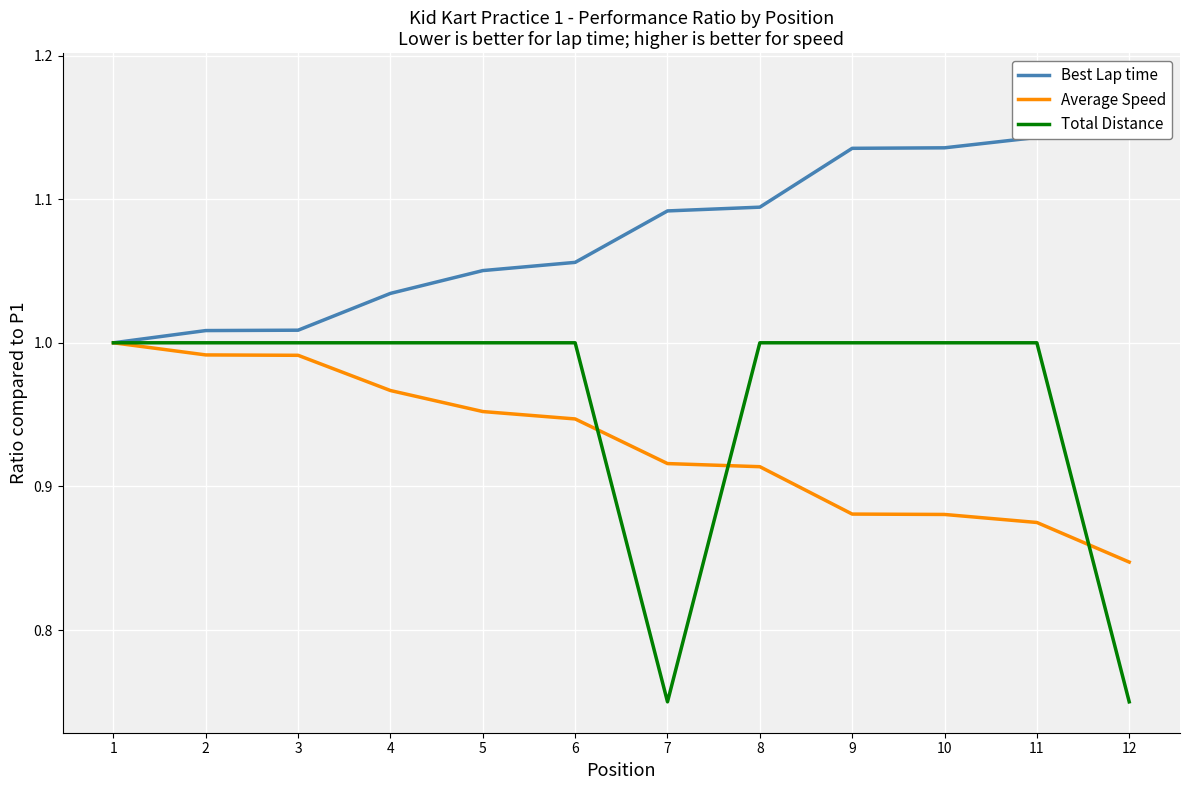

Which category has the highest value across all series?

12